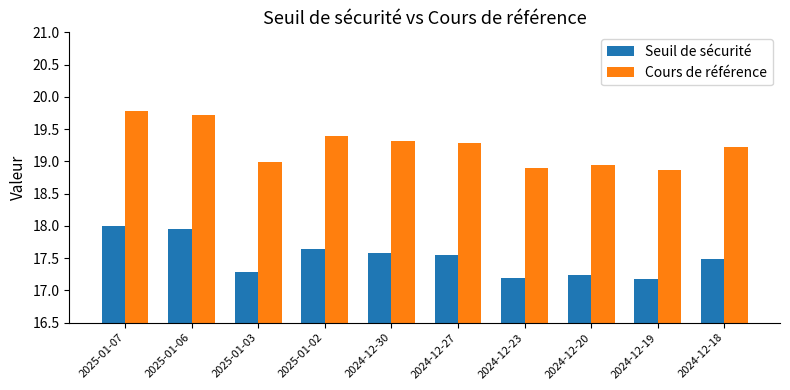

What is the difference between the highest and lowest values at 2024-12-23?

1.7